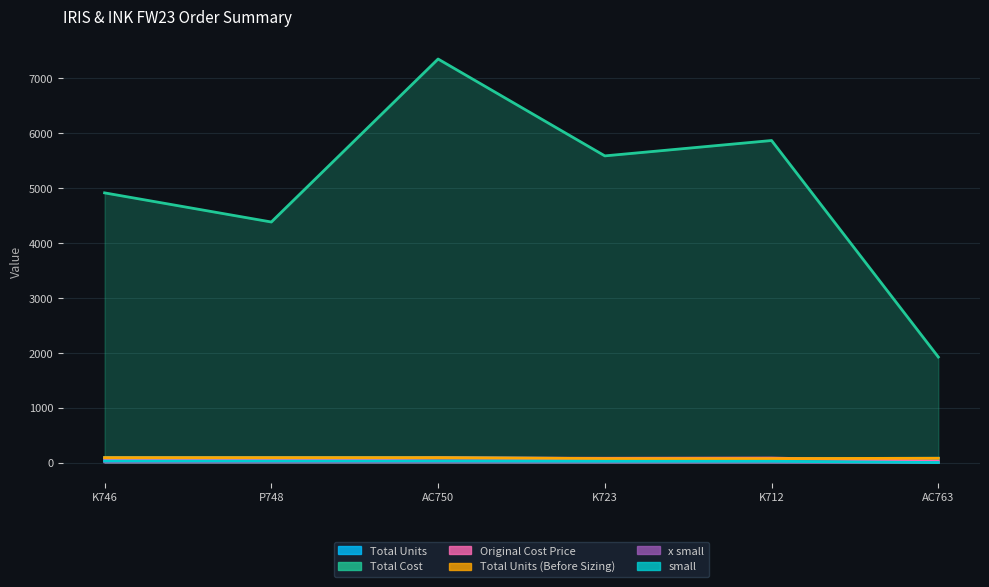

What is the maximum value for Original Cost Price?

81.7